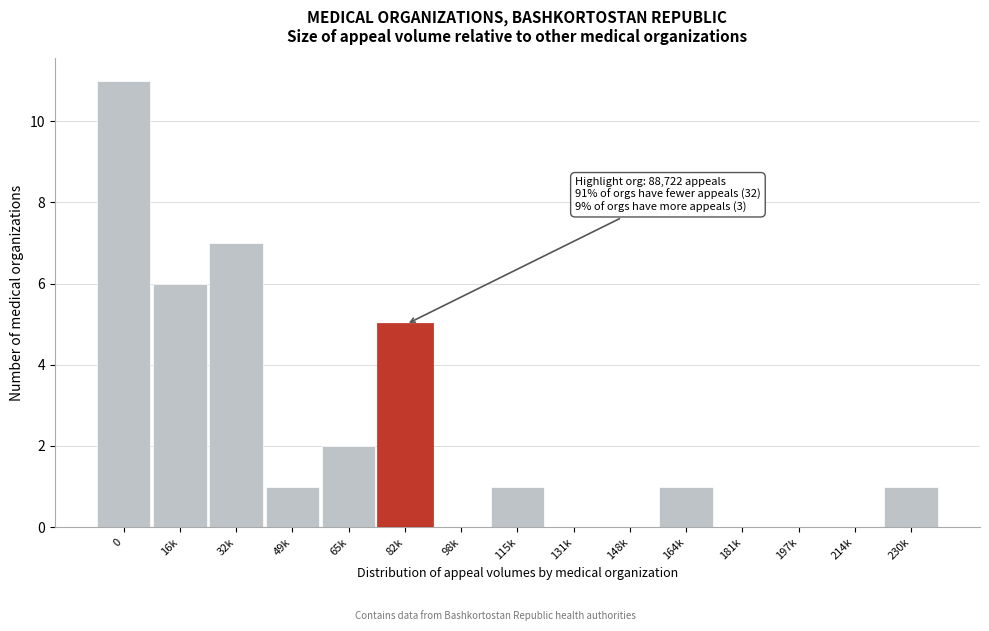

Reading left to right, transcribe all the data shown in this chart.

0=11	16k=6	32k=7	49k=1	65k=2	82k=5	98k=0	115k=1	131k=0	148k=0	164k=1	181k=0	197k=0	214k=0	230k=1